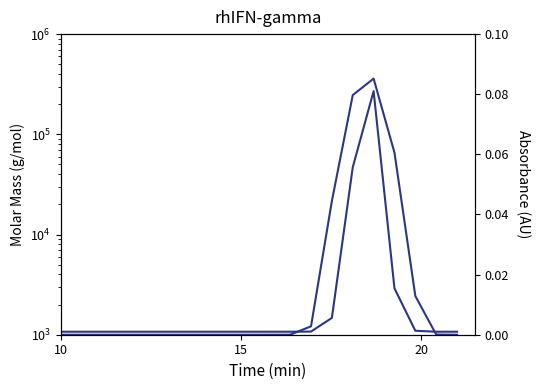

True or false: Absorbance and Molar Mass intersect in this chart.

False